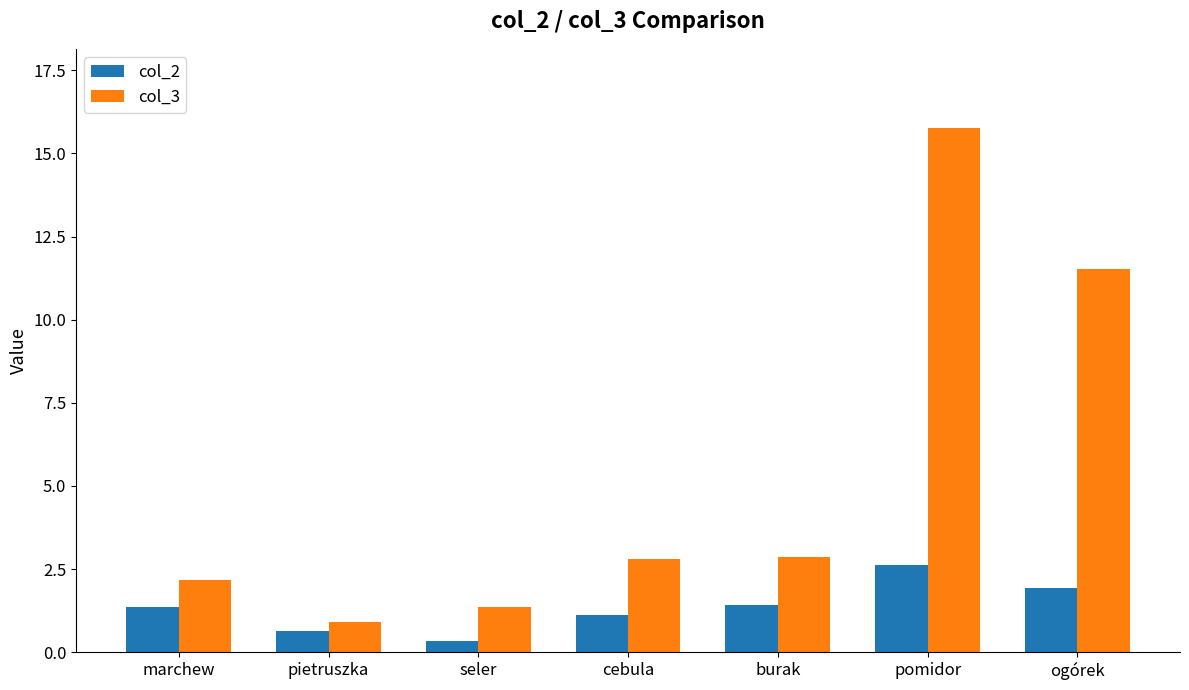

At which category is the sum across all series the highest?

pomidor